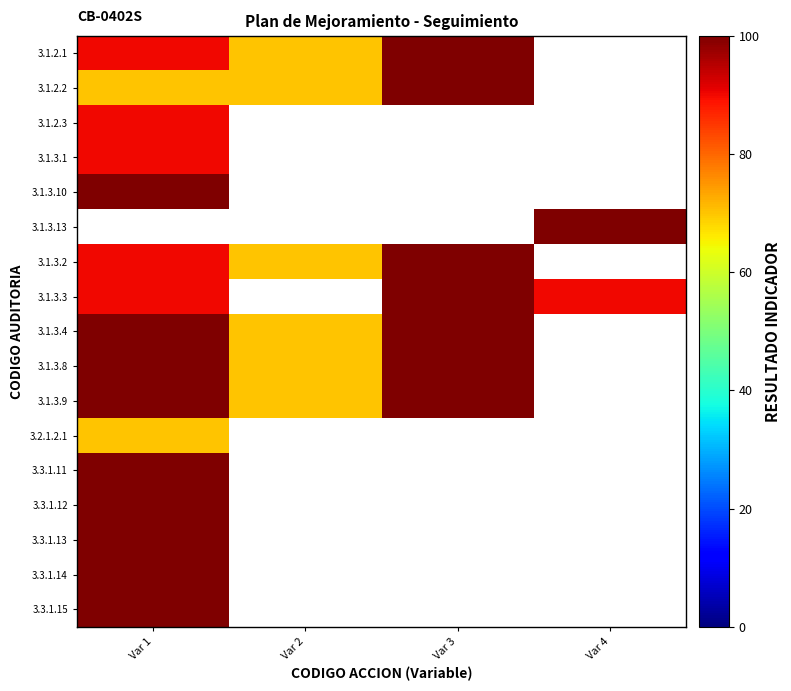

At which label is 3.1.2.1 closest to 85?

Var 1